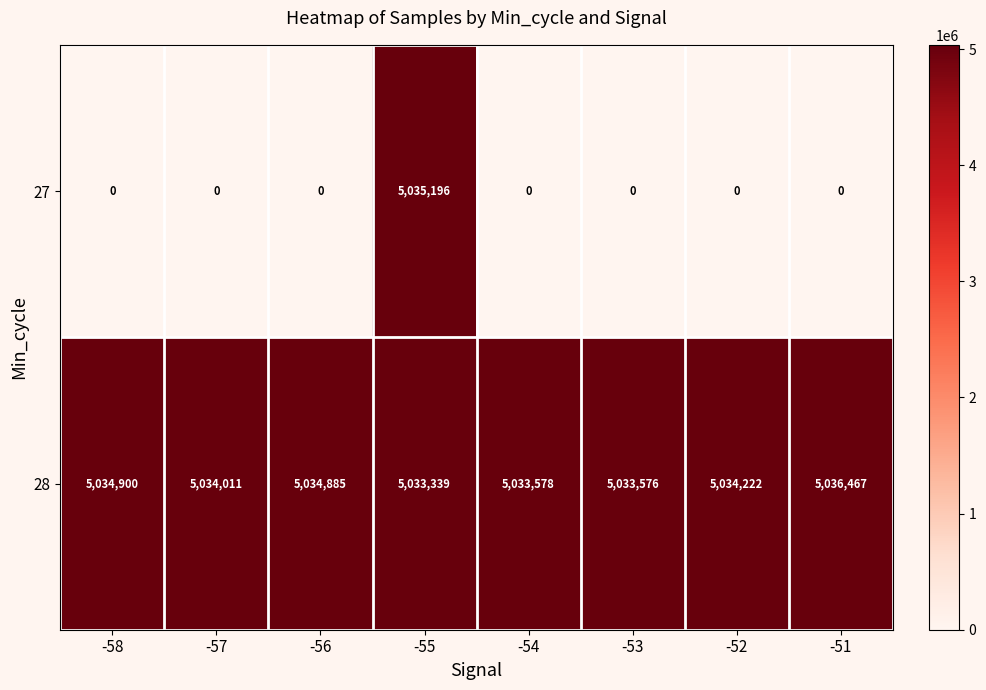

What is the greatest value displayed?

5036467